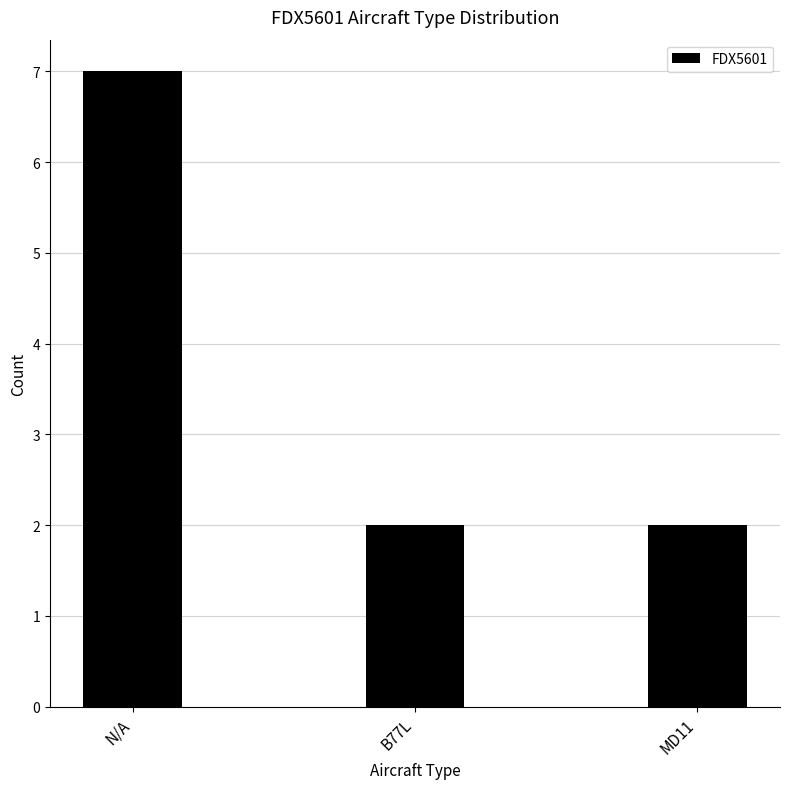

What is the maximum value shown in the chart?

7